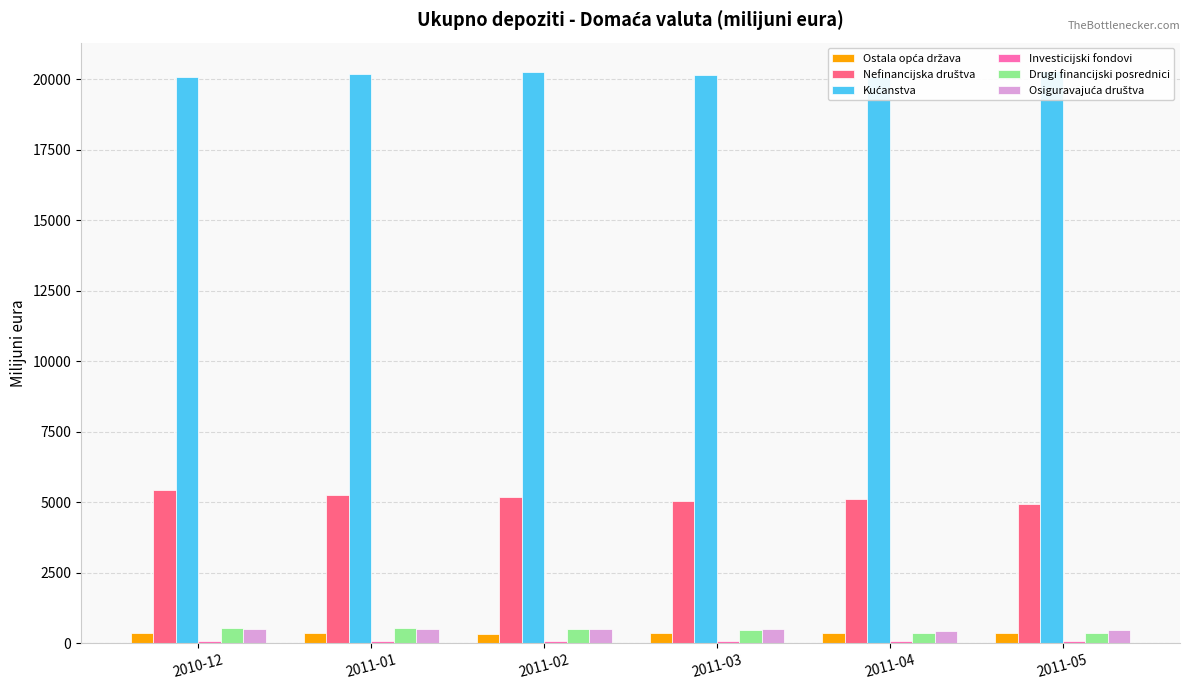

At 2010-12, list the series in order from largest to smallest.

Kućanstva, Nefinancijska društva, Drugi financijski posrednici, Osiguravajuća društva, Ostala opća država, Investicijski fondovi